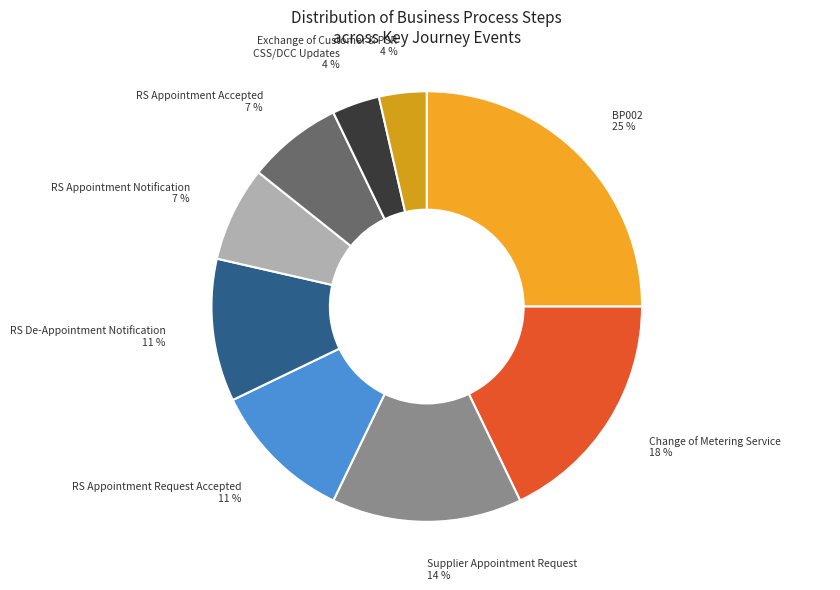

Is there a majority slice in this chart?

No